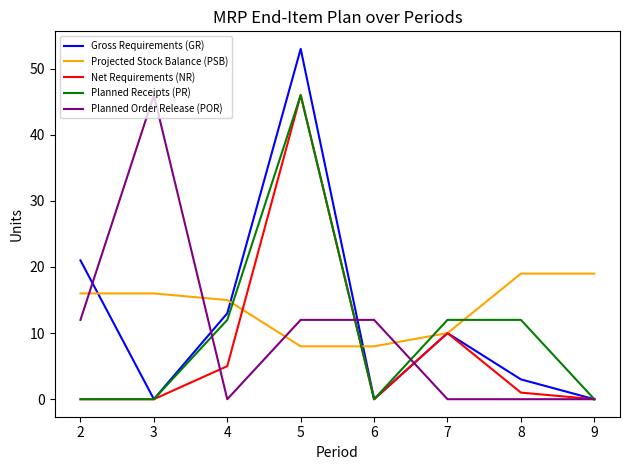

The value of Planned Order Release (POR) at 8 is -14. True or false?

False